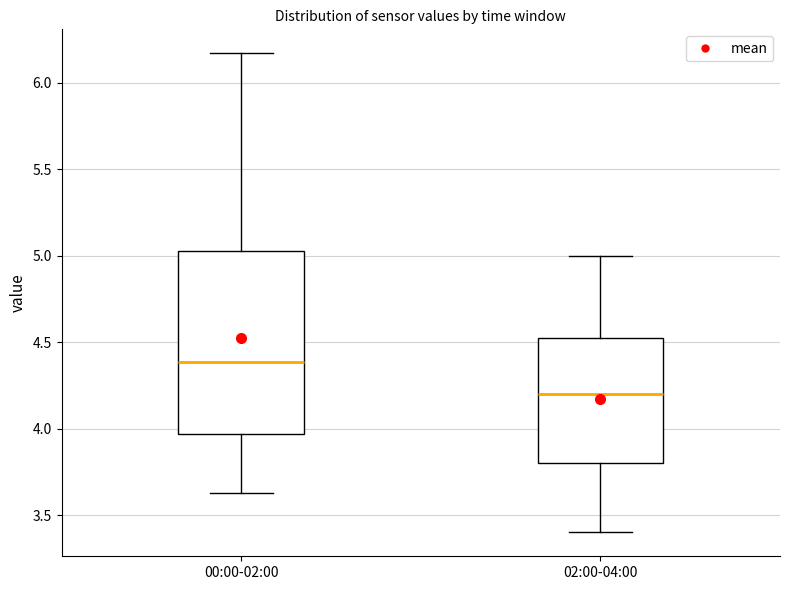

Where is the upper edge of the box for 02:00-04:00 on the y-axis? The values are not printed on the chart, so give them approximately, as read against the axis.

4.55